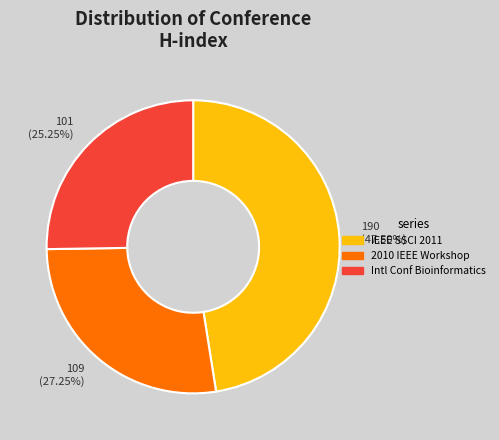

Rank the categories by value from highest to lowest.

190 (47.50%), 109 (27.25%), 101 (25.25%)